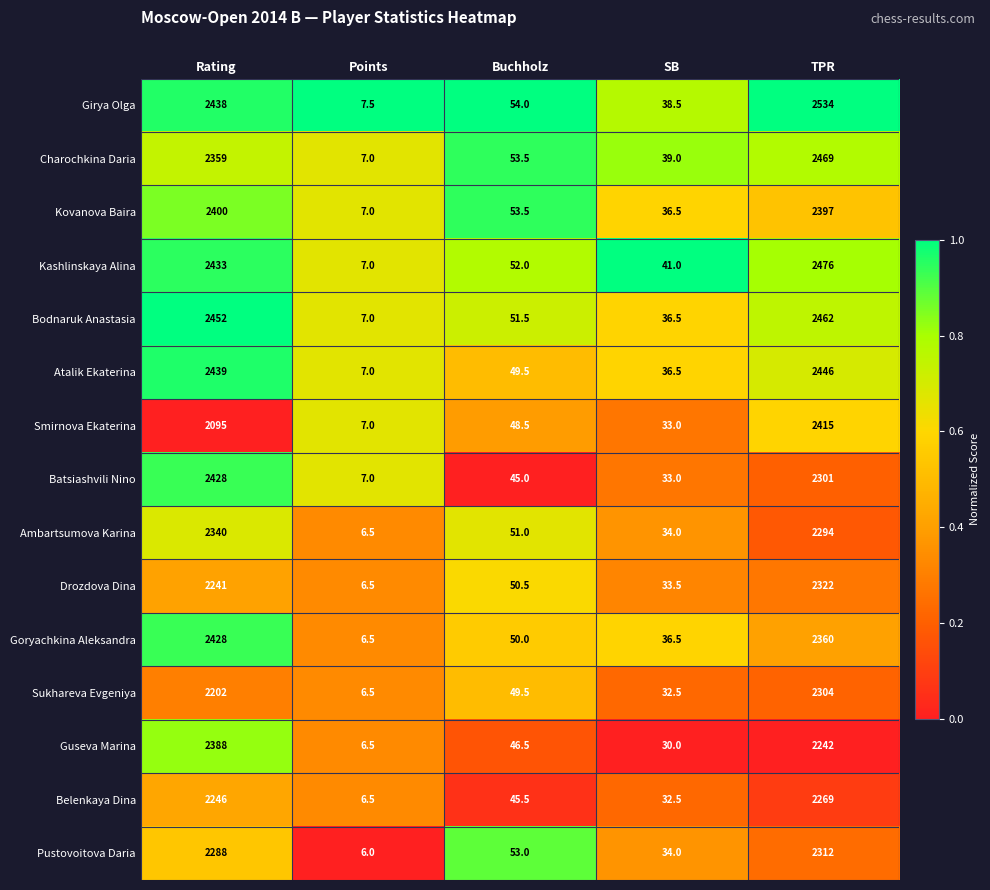

At which label does Ambartsumova Karina reach its minimum?

Points